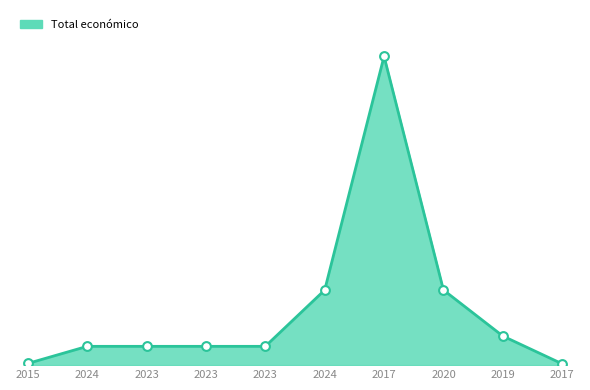

Which has a higher value, 2023 or 2023?

2023